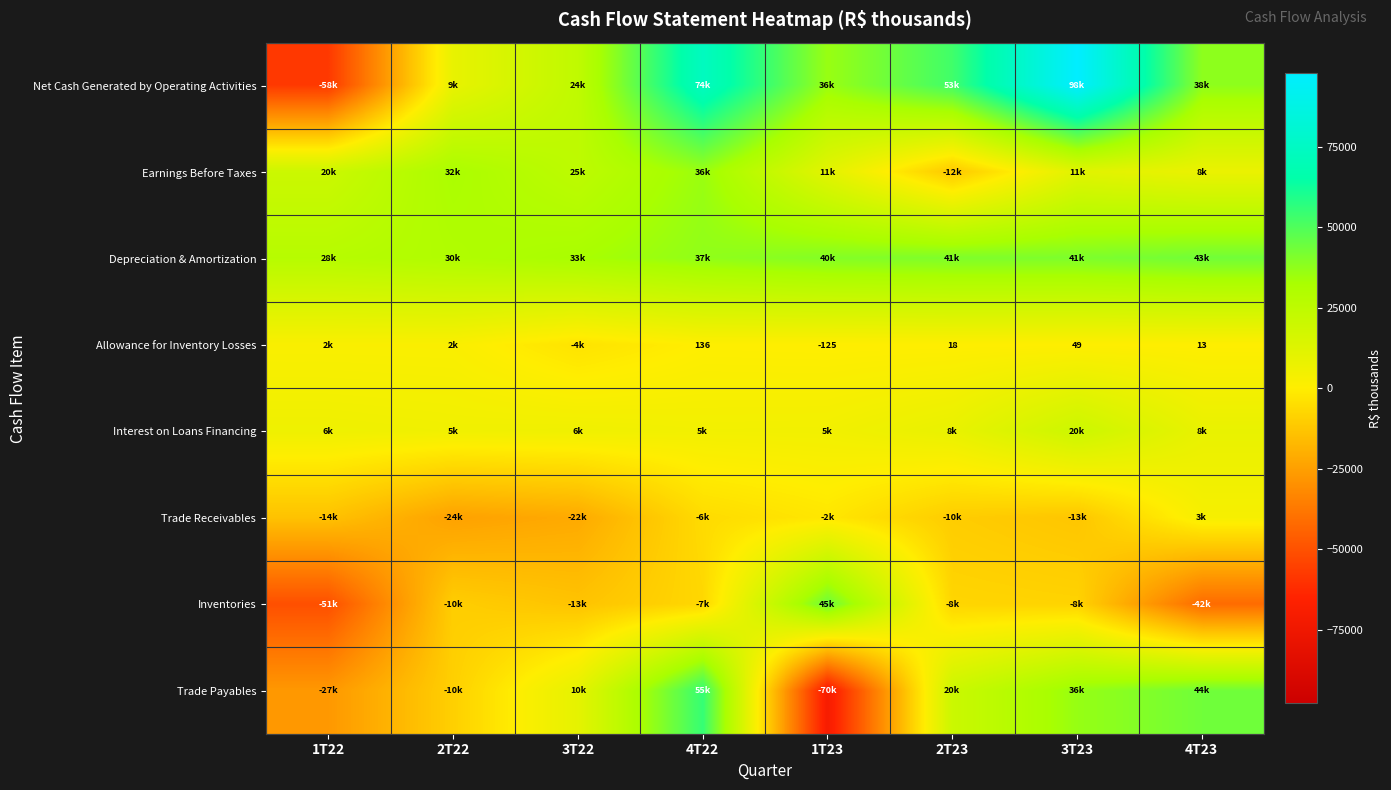

True or false: Allowance for Inventory Losses has a value of 18 at 2T23.

True